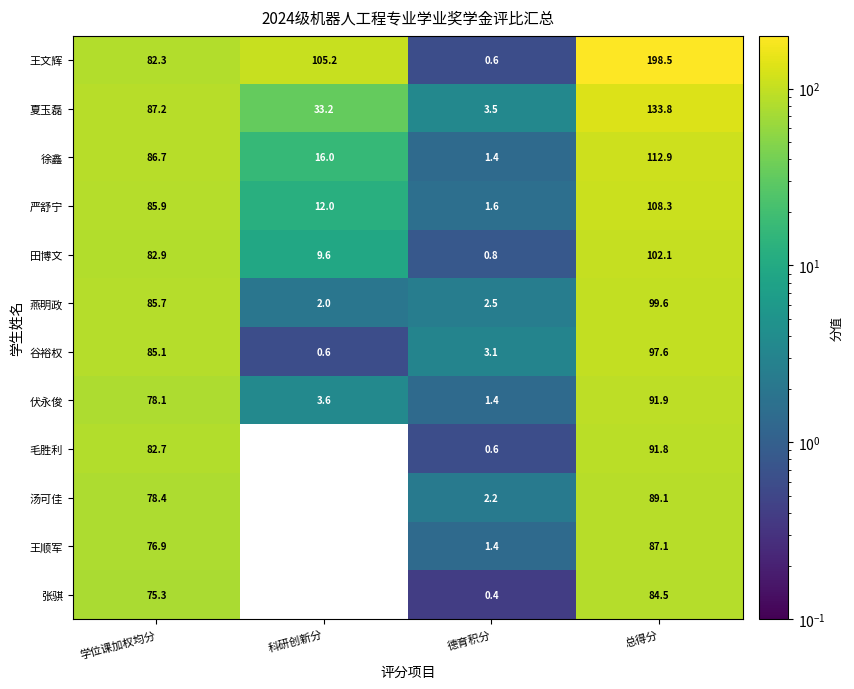

At which label does 王顺军 first exceed 76?

学位课加权均分